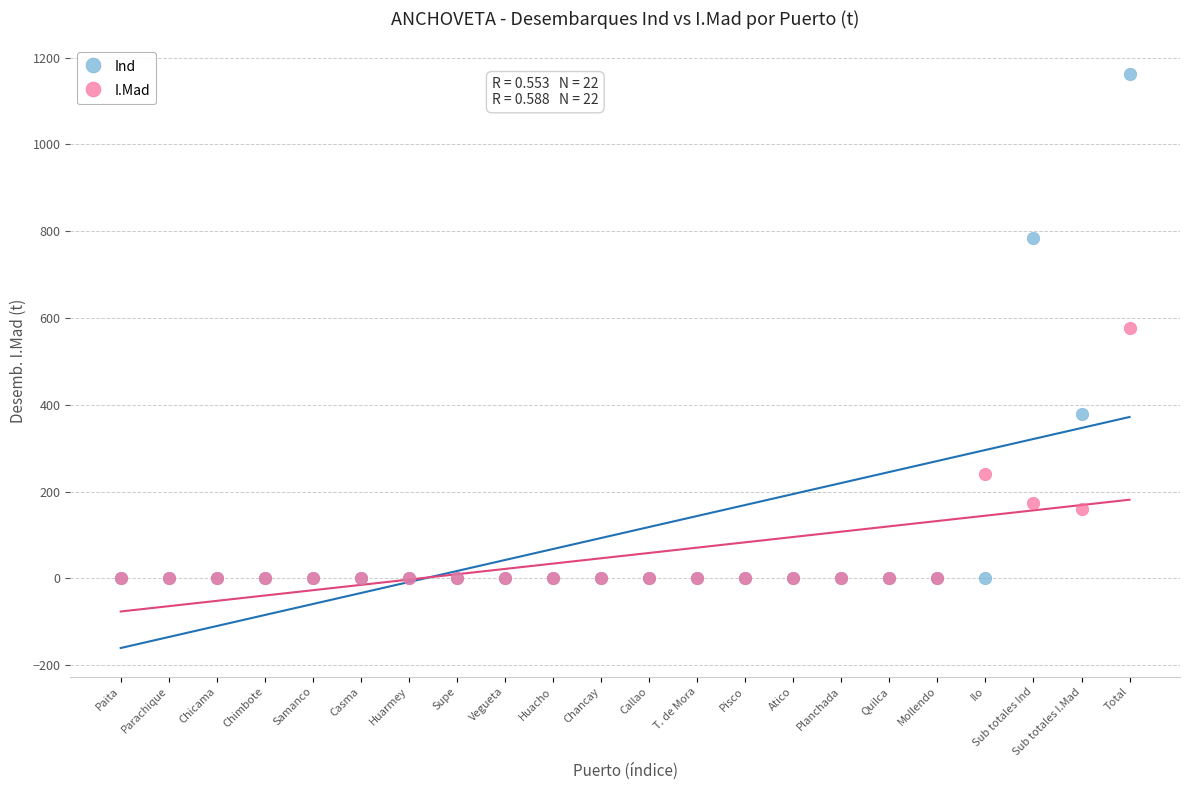

In the I.Mad series, what Y value is closest to 287?

240.8